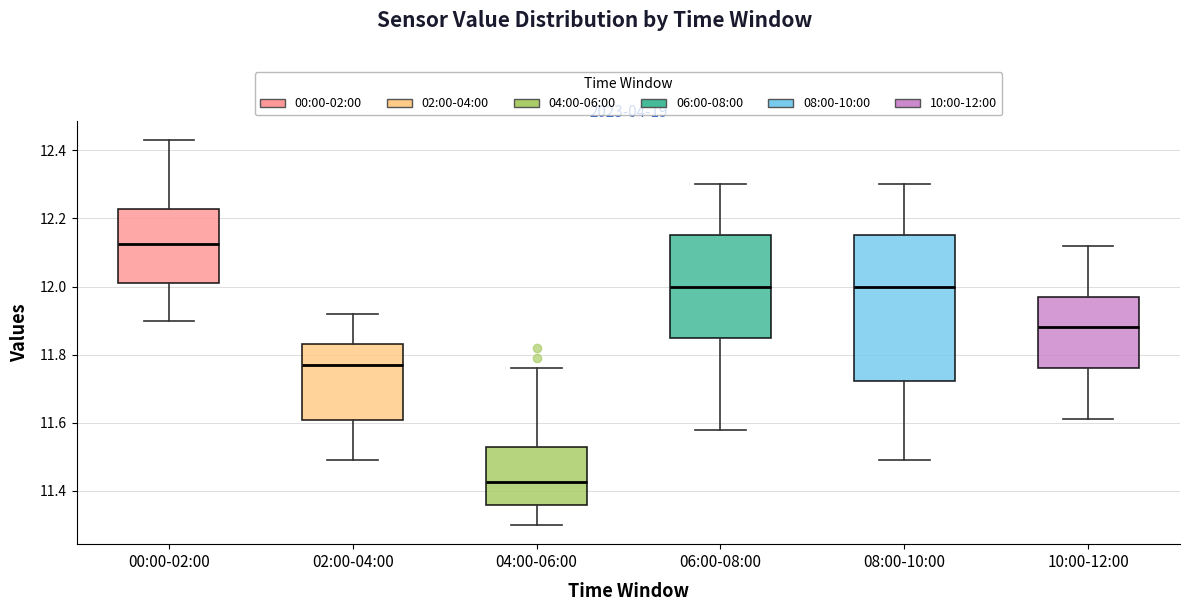

Reading left to right, transcribe this box plot: for each box, give where its median line is, the range the box spans, and where its two whiskers end, as read against the y-axis. The values are not printed on the chart, so give them approximately, as read against the axis.

00:00-02:00: median 12.12, box 12.02 to 12.22, whiskers 11.90 to 12.44
02:00-04:00: median 11.78, box 11.60 to 11.84, whiskers 11.50 to 11.92
04:00-06:00: median 11.42, box 11.36 to 11.52, whiskers 11.30 to 11.76
06:00-08:00: median 12.00, box 11.86 to 12.16, whiskers 11.58 to 12.30
08:00-10:00: median 12.00, box 11.72 to 12.16, whiskers 11.50 to 12.30
10:00-12:00: median 11.88, box 11.76 to 11.98, whiskers 11.62 to 12.12